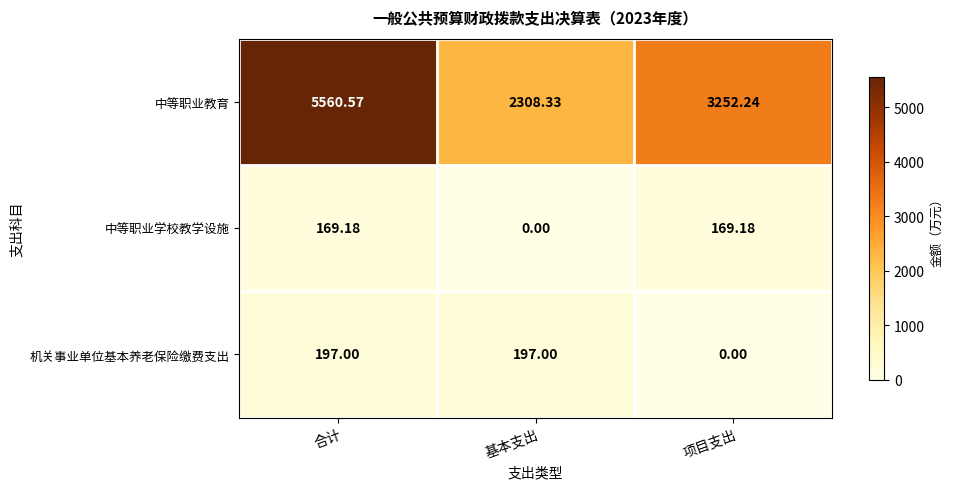

Which series has the widest spread of values?

中等职业教育